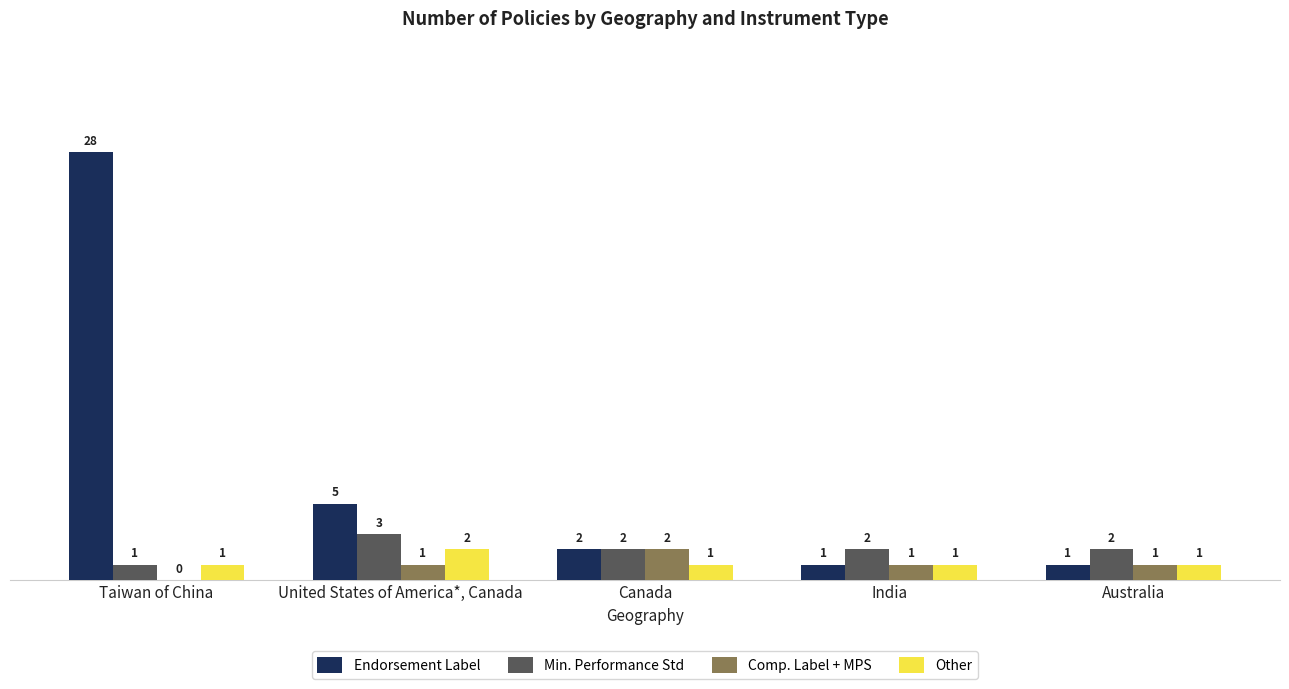

What is the sum of all Comp. Label + MPS values?

5